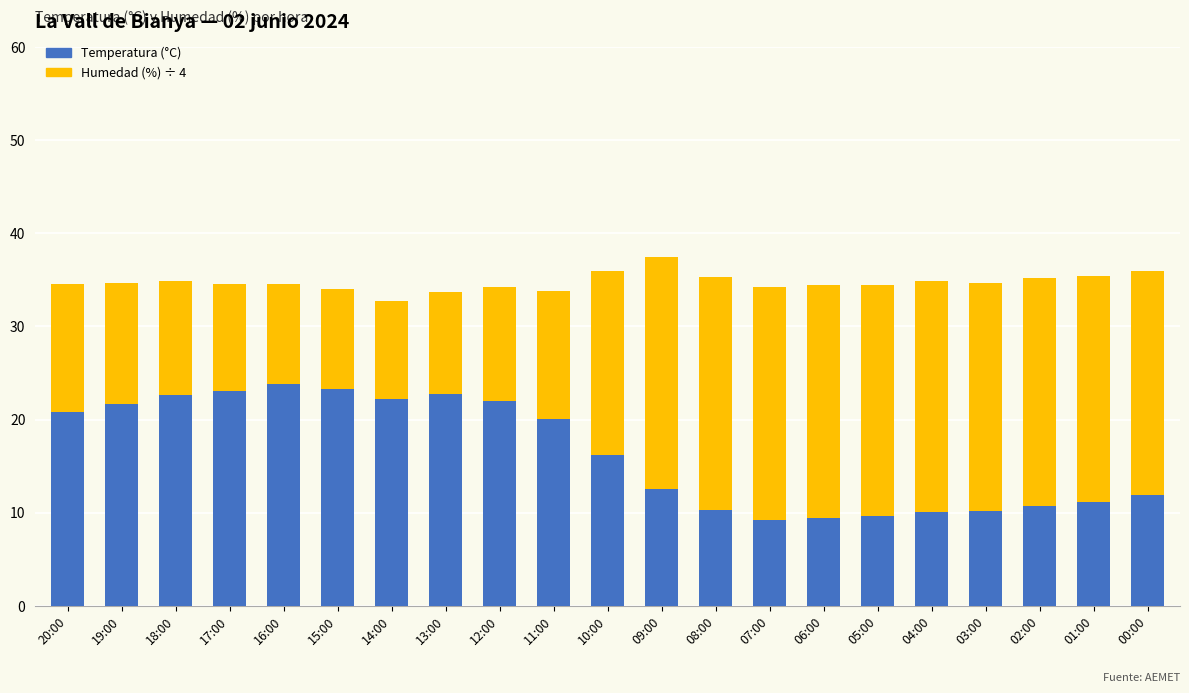

Does the chart contain stacked bars?

Yes